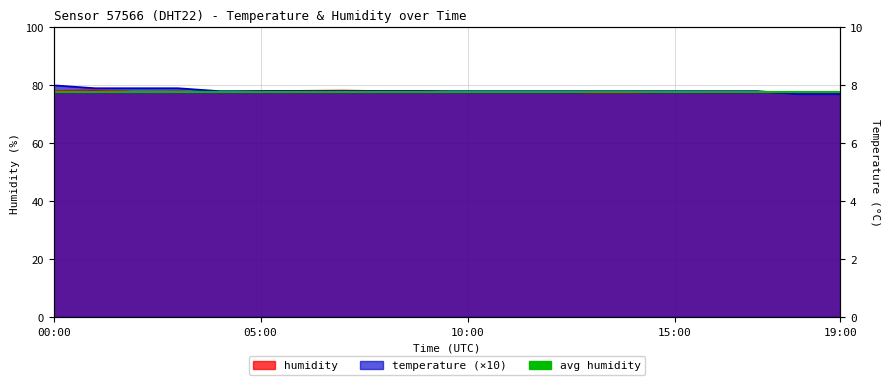

True or false: temperature has more than 1 interior local peaks.

False